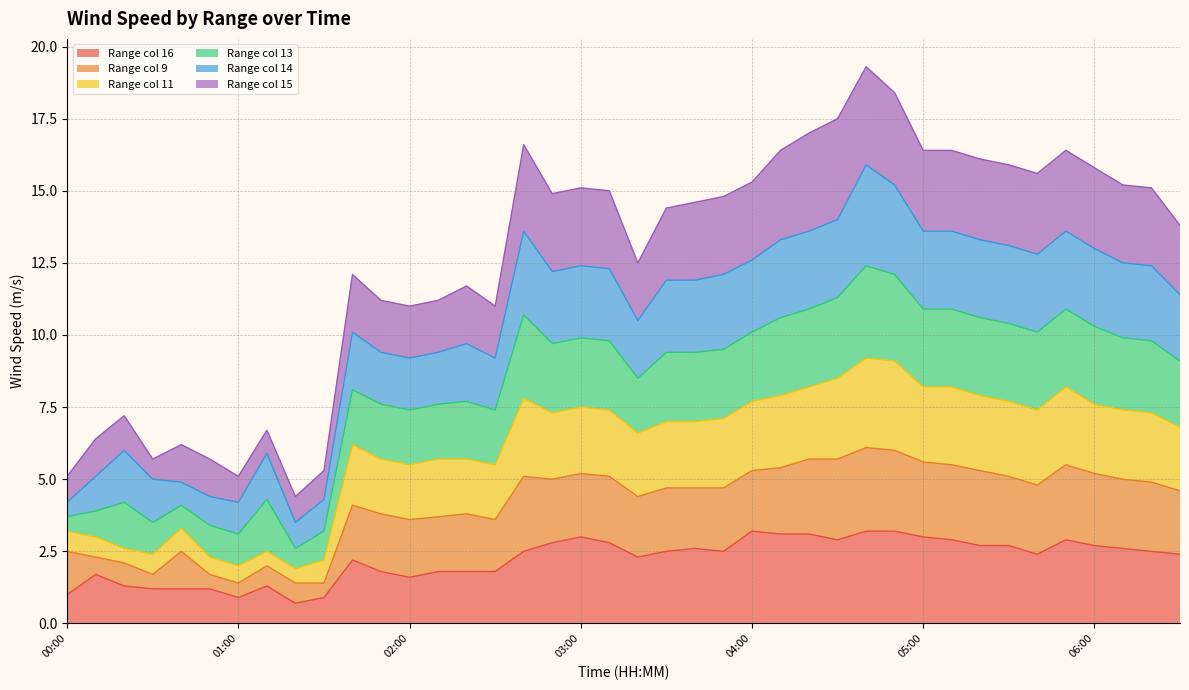

What is the total value across all series at 01:00?

5.1